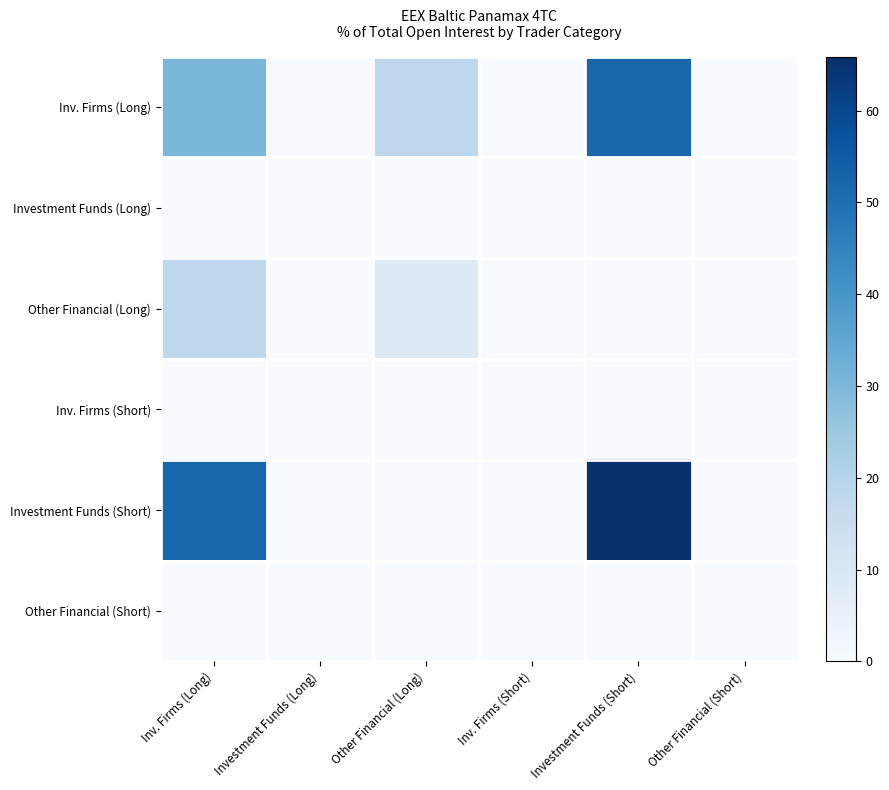

Reading left to right, what are all the values shown in this chart?

Inv. Firms (Long): Inv. Firms (Long)=30.2	Investment Funds (Long)=0.0	Other Financial (Long)=17.6	Inv. Firms (Short)=0.0	Investment Funds (Short)=52.2	Other Financial (Short)=0.0
Investment Funds (Long): Inv. Firms (Long)=0.0	Investment Funds (Long)=0.0	Other Financial (Long)=0.0	Inv. Firms (Short)=0.0	Investment Funds (Short)=0.0	Other Financial (Short)=0.0
Other Financial (Long): Inv. Firms (Long)=17.6	Investment Funds (Long)=0.0	Other Financial (Long)=8.6	Inv. Firms (Short)=0.0	Investment Funds (Short)=0.0	Other Financial (Short)=0.0
Inv. Firms (Short): Inv. Firms (Long)=0.0	Investment Funds (Long)=0.0	Other Financial (Long)=0.0	Inv. Firms (Short)=0.0	Investment Funds (Short)=0.0	Other Financial (Short)=0.0
Investment Funds (Short): Inv. Firms (Long)=52.2	Investment Funds (Long)=0.0	Other Financial (Long)=0.0	Inv. Firms (Short)=0.0	Investment Funds (Short)=65.9	Other Financial (Short)=0.0
Other Financial (Short): Inv. Firms (Long)=0.0	Investment Funds (Long)=0.0	Other Financial (Long)=0.0	Inv. Firms (Short)=0.0	Investment Funds (Short)=0.0	Other Financial (Short)=0.0